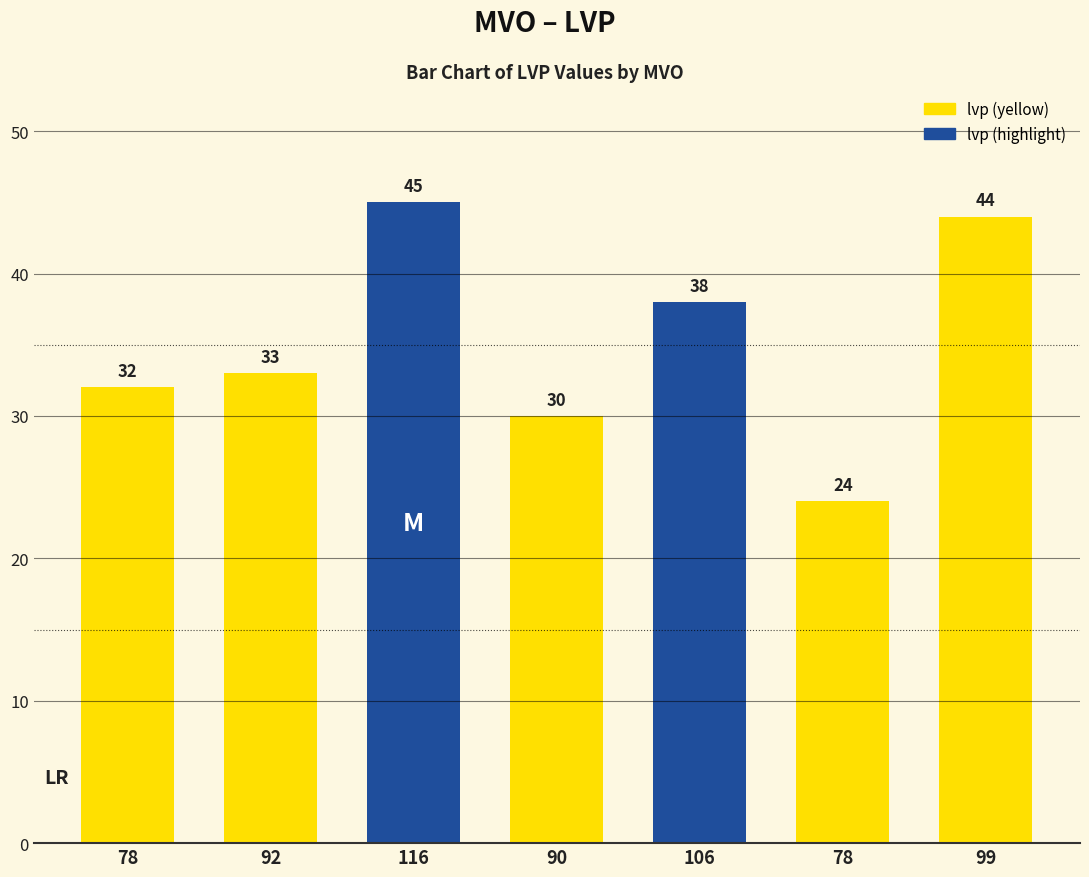

Reading left to right, extract all data points from this chart.

32	33	45	30	38	24	44